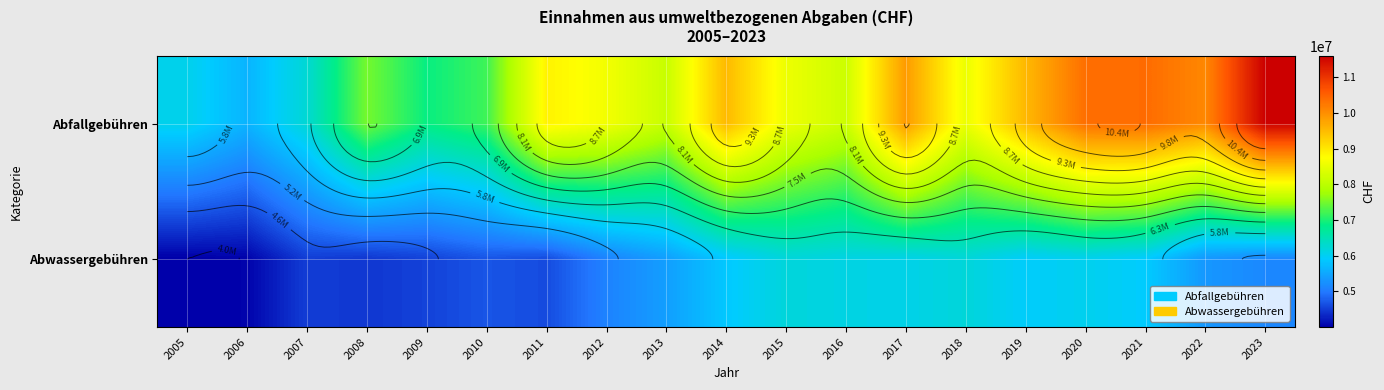

Is it true that Abwassergebühren equals 4505333.0 at 2007?

True